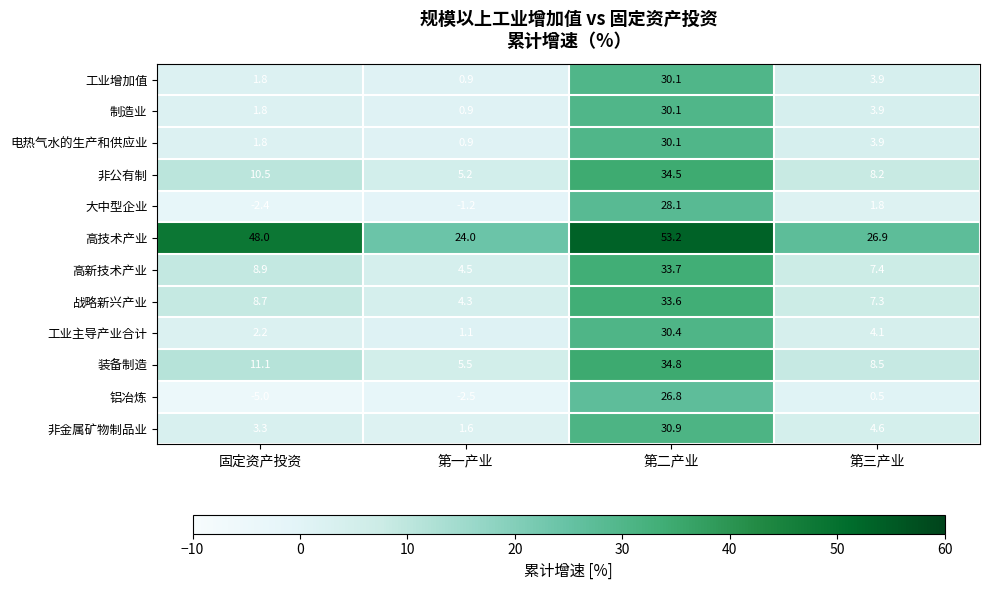

What is the sum of all 非公有制 values?

58.4